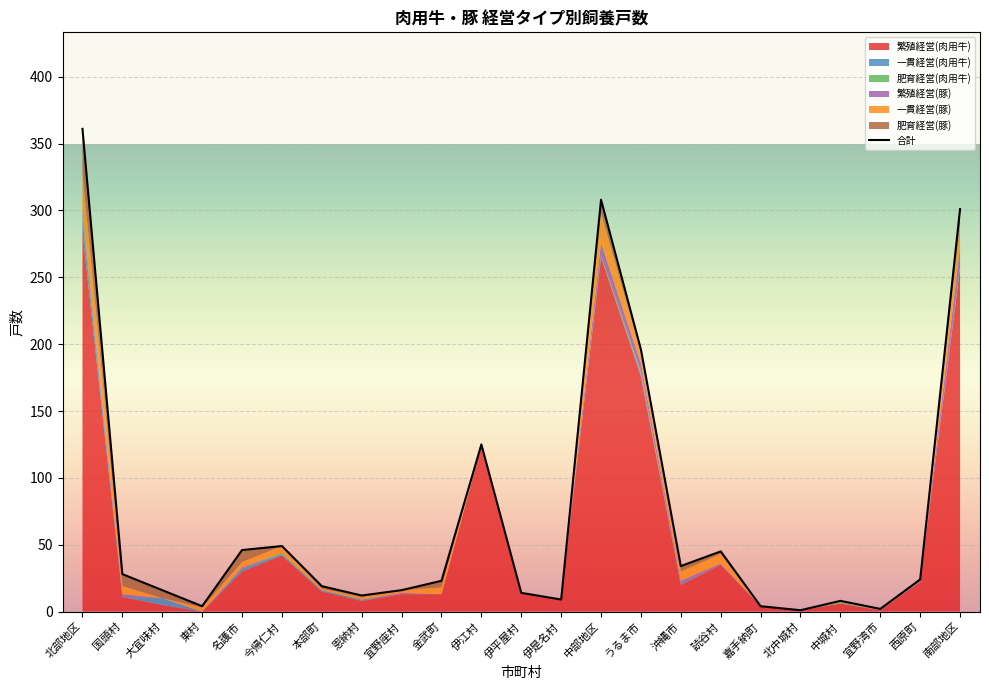

At which category is the sum across all series the highest?

北部地区